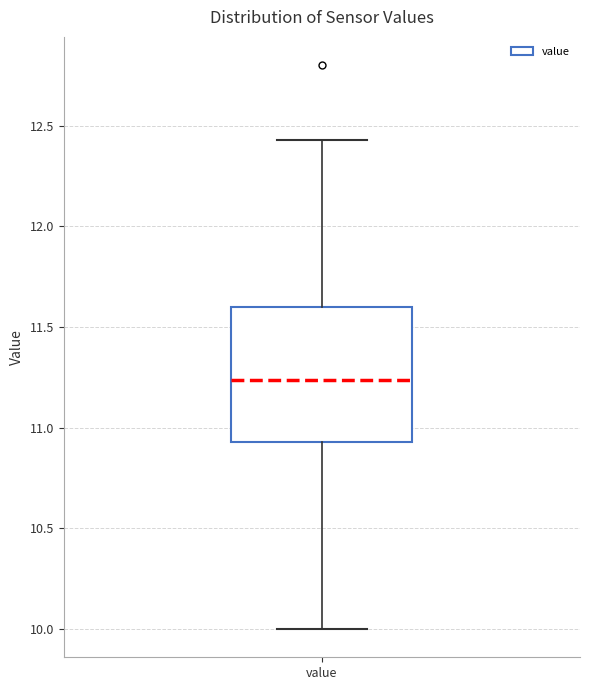

Transcribe this box plot: give where the median line is, the range the box spans, and where the two whiskers end, as read against the y-axis. The values are not printed on the chart, so give them approximately, as read against the axis.

median 11.25, box 10.95 to 11.60, whiskers 10.00 to 12.45